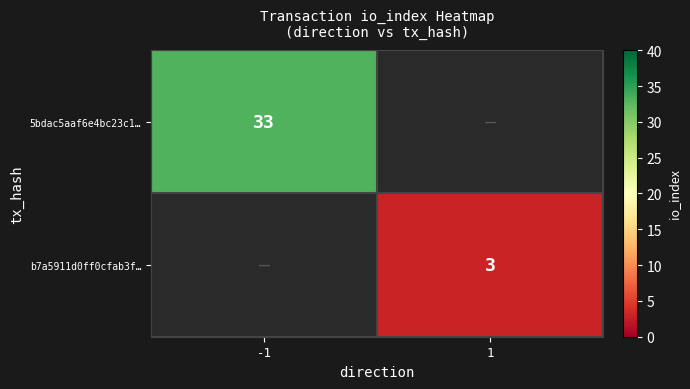

True or false: b7a5911d0ff0cfab3f… has a value of 4 at 1.

False